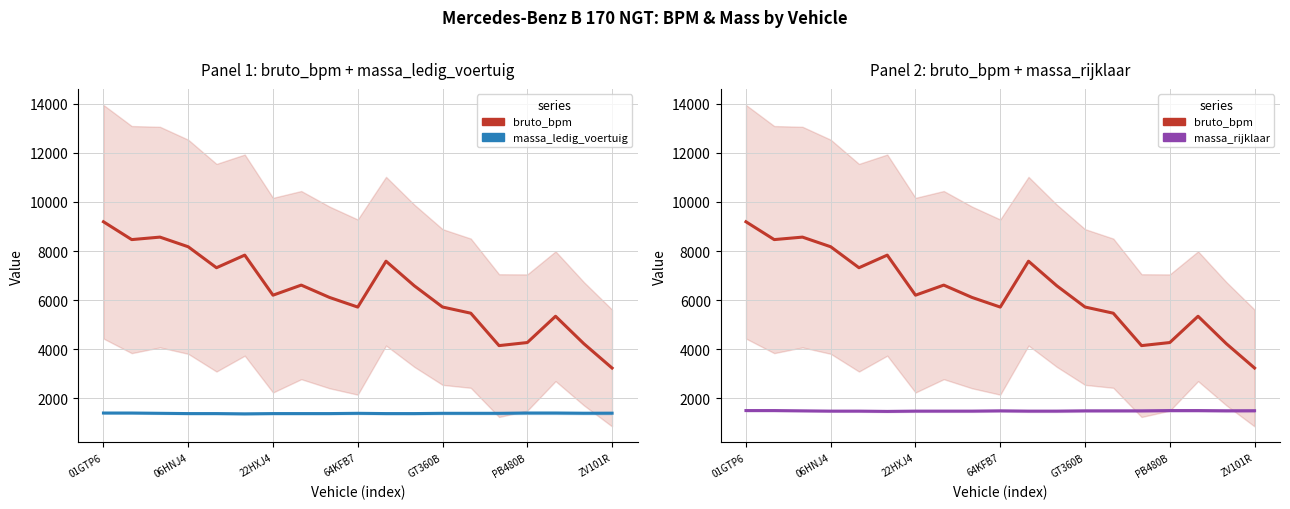

Does the chart have visible grid lines?

Yes